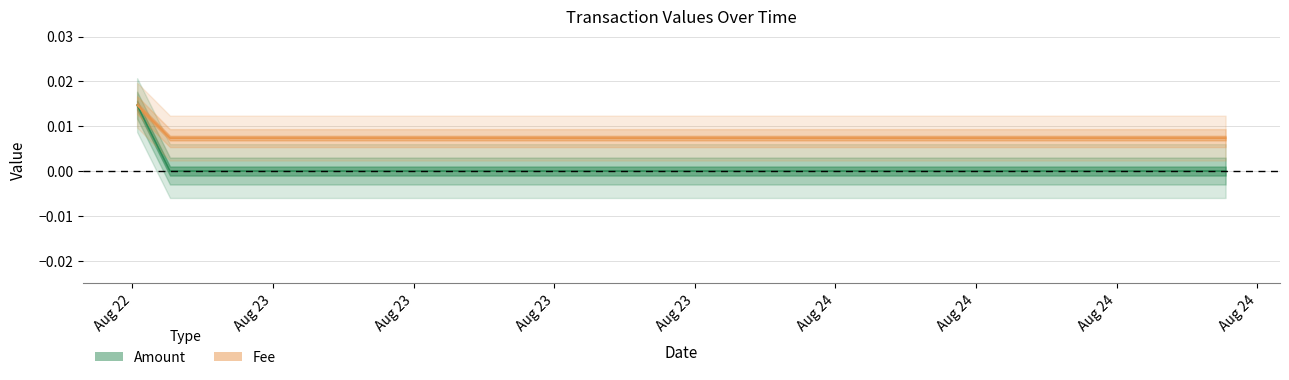

Is it true that Fee equals 0.0 at 2021-08-22 19:12:16?

True